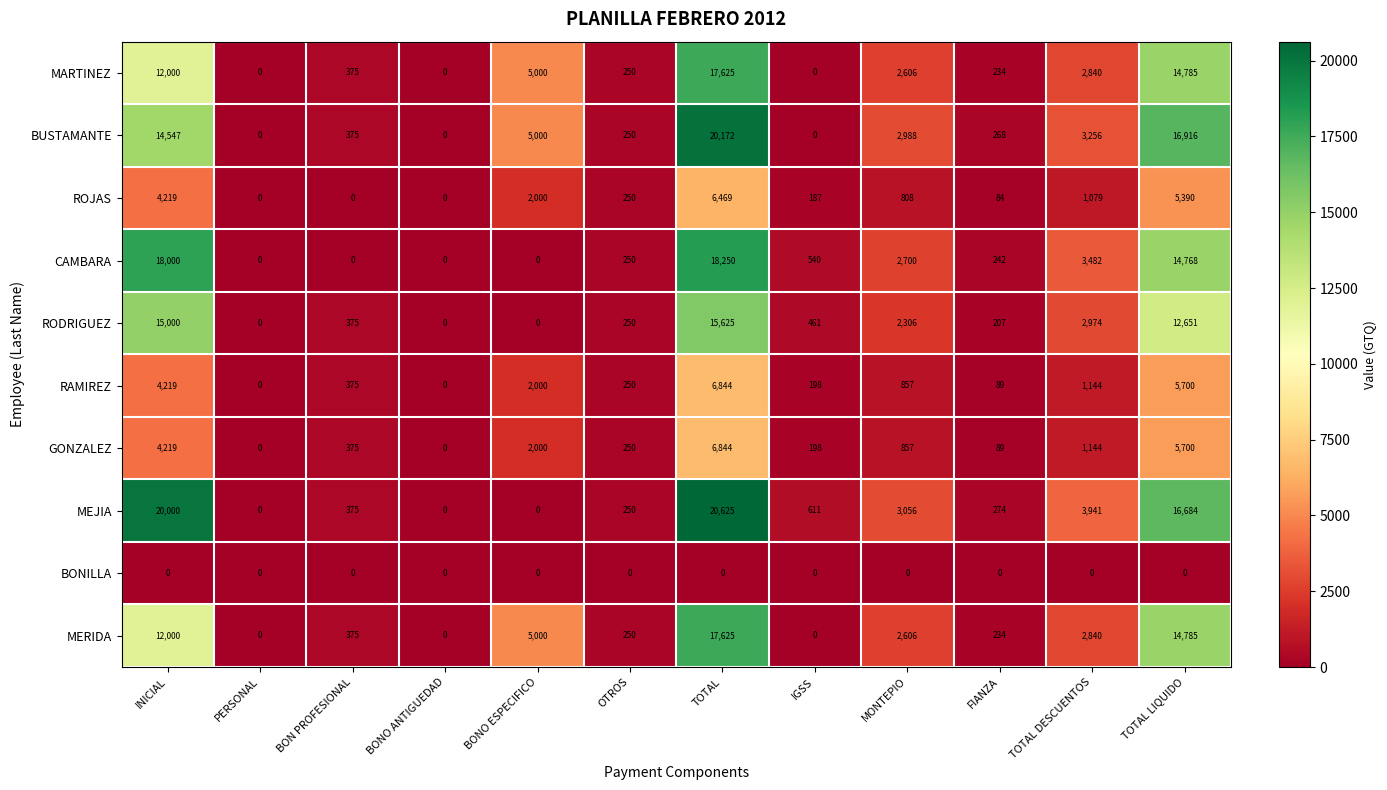

At which category does the chart reach its peak across all series?

TOTAL